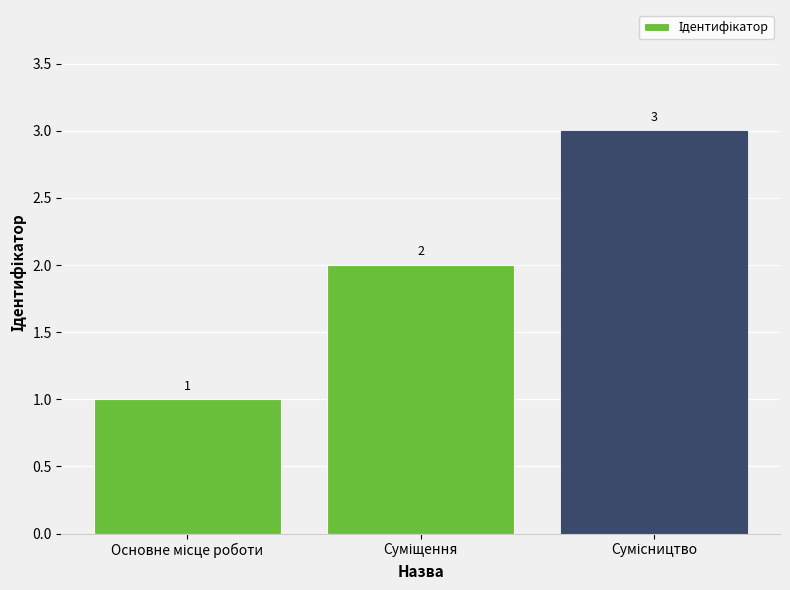

Reading left to right, transcribe all the data shown in this chart.

1	2	3